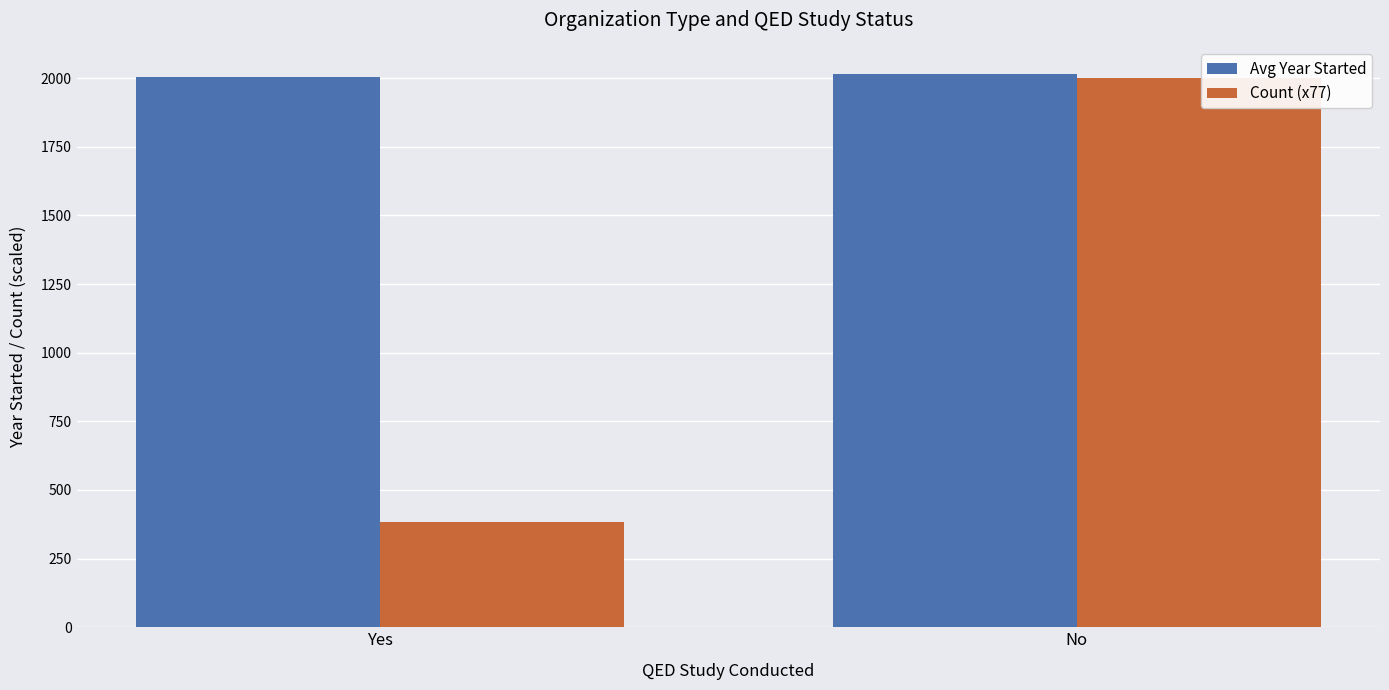

Reading right to left, what are all the values shown in this chart?

Avg Year Started: 2013.3	2003.8
Count (x77): 2002.0	385.0